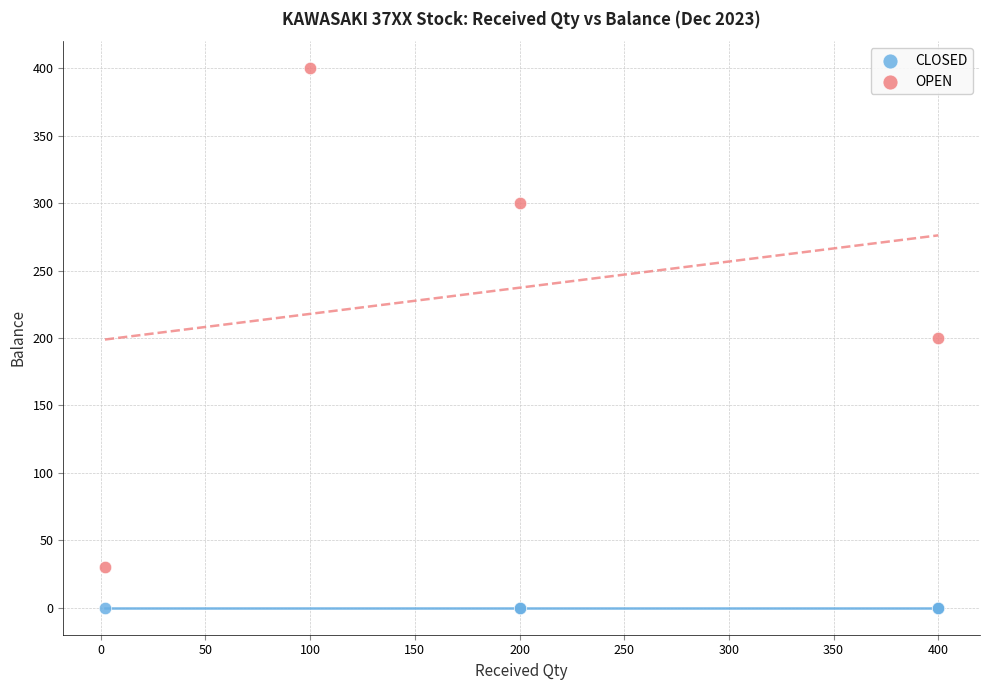

Which series contains the highest Y value?

OPEN